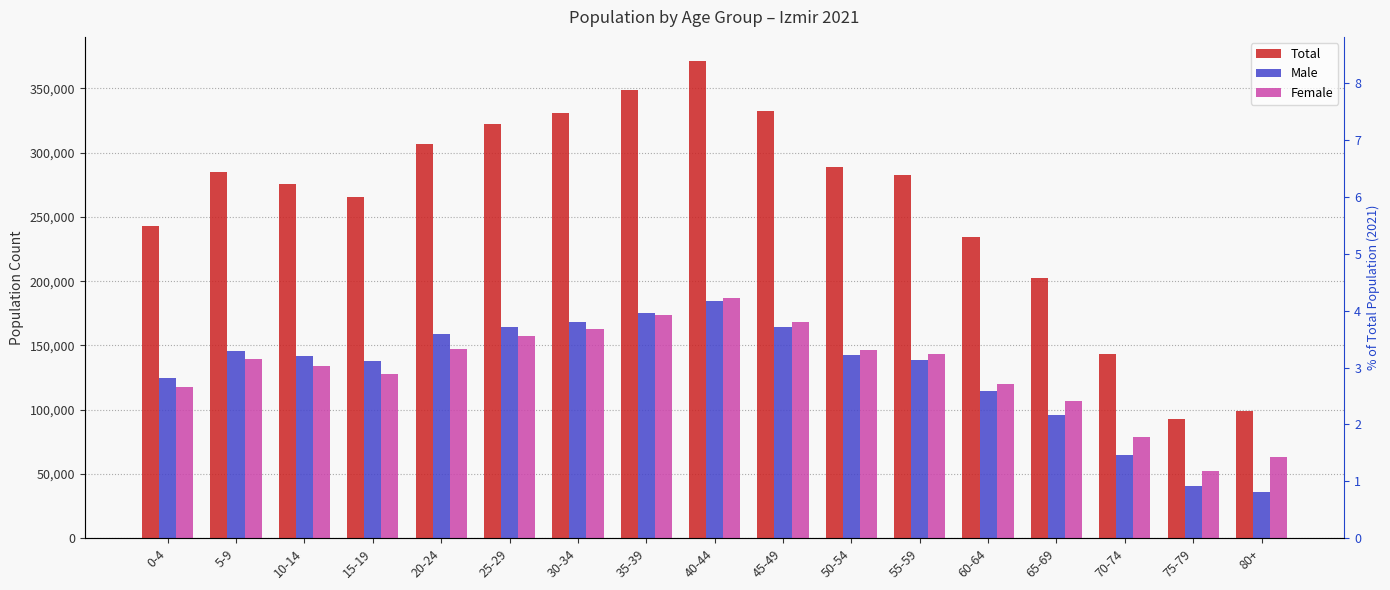

Rank the categories by Male value from lowest to highest.

80+, 75-79, 70-74, 65-69, 60-64, 0-4, 15-19, 55-59, 10-14, 50-54, 5-9, 20-24, 25-29, 45-49, 30-34, 35-39, 40-44